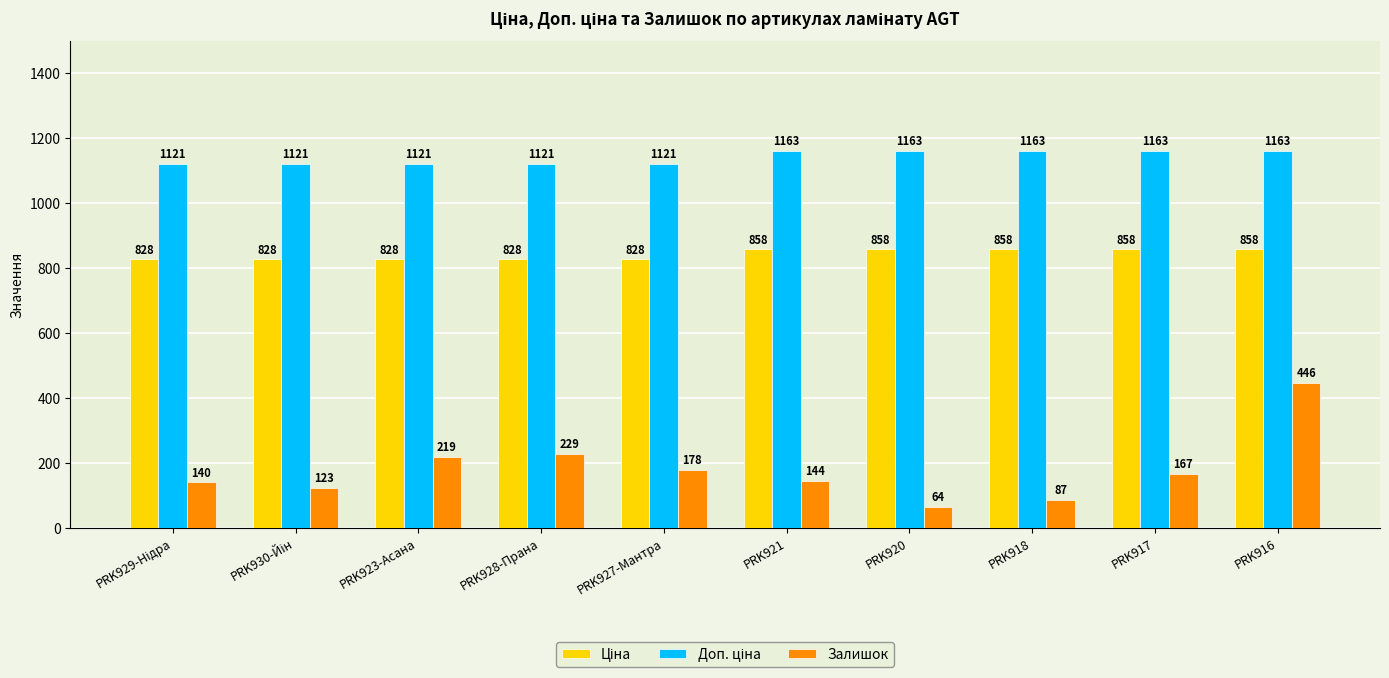

What is the highest value of the Залишок series?

446.0